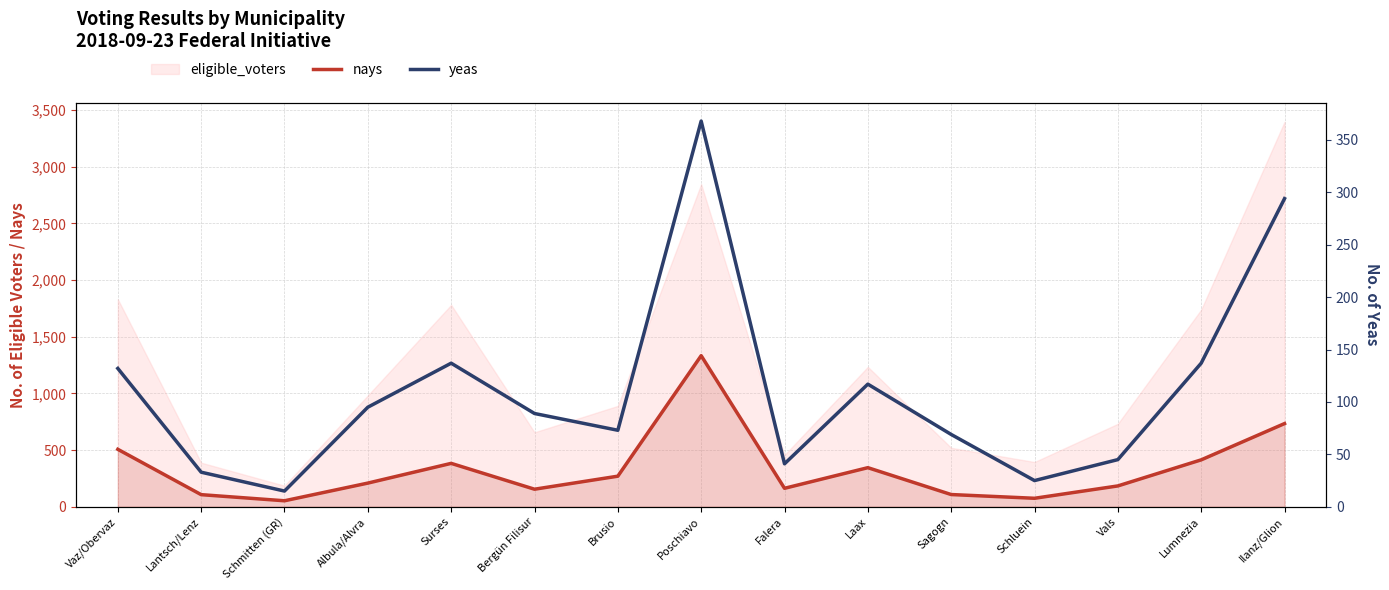

Is it true that yeas equals 34 at Schluein?

False